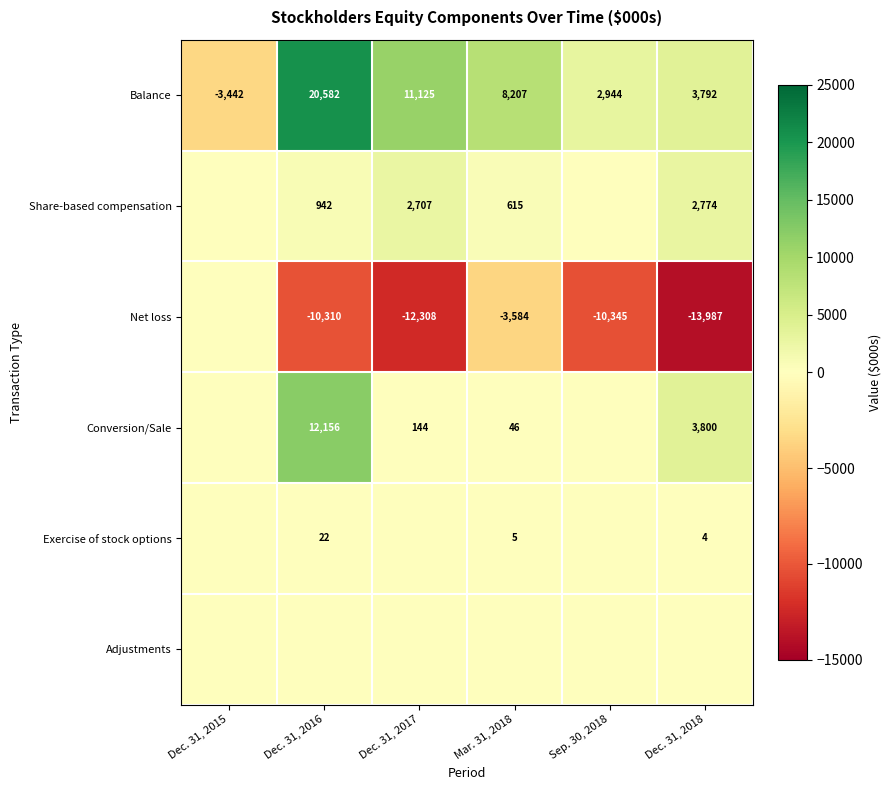

What is the sum of the Share-based compensation values at Mar. 31, 2018 and Dec. 31, 2018?

3389